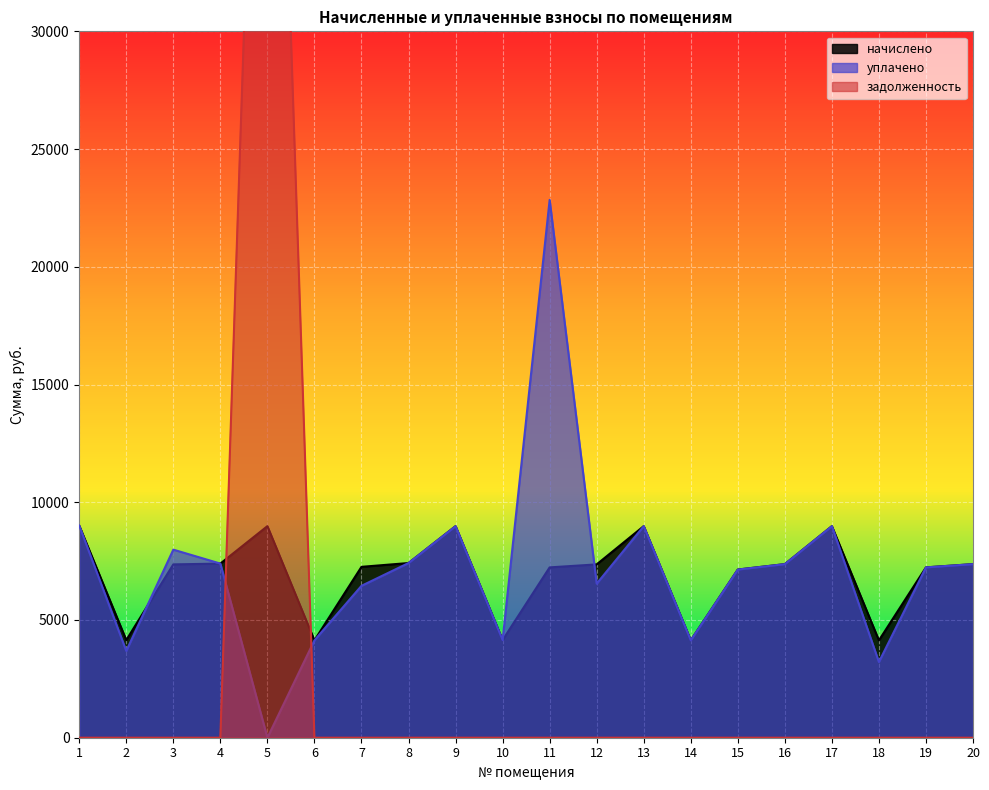

At which label is задолженность closest to 29849?

1